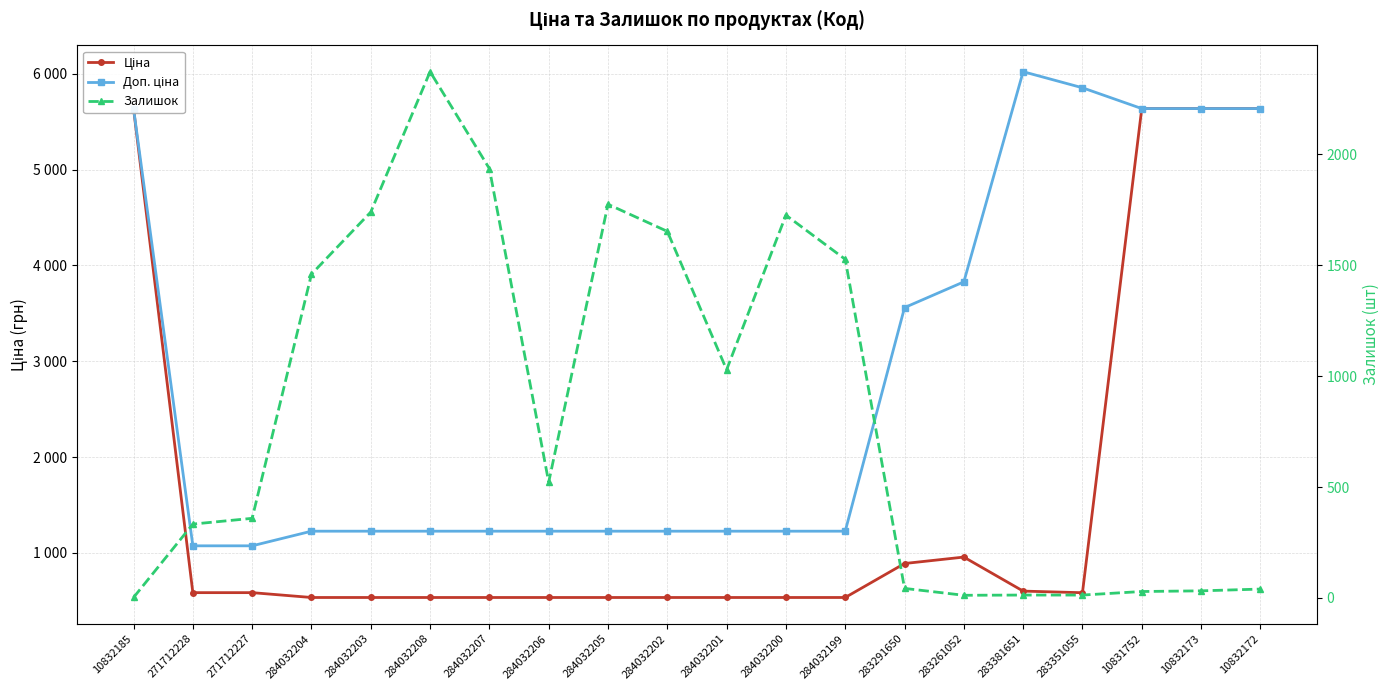

Between 271712228 and 284032206, which series saw the biggest shift?

Залишок